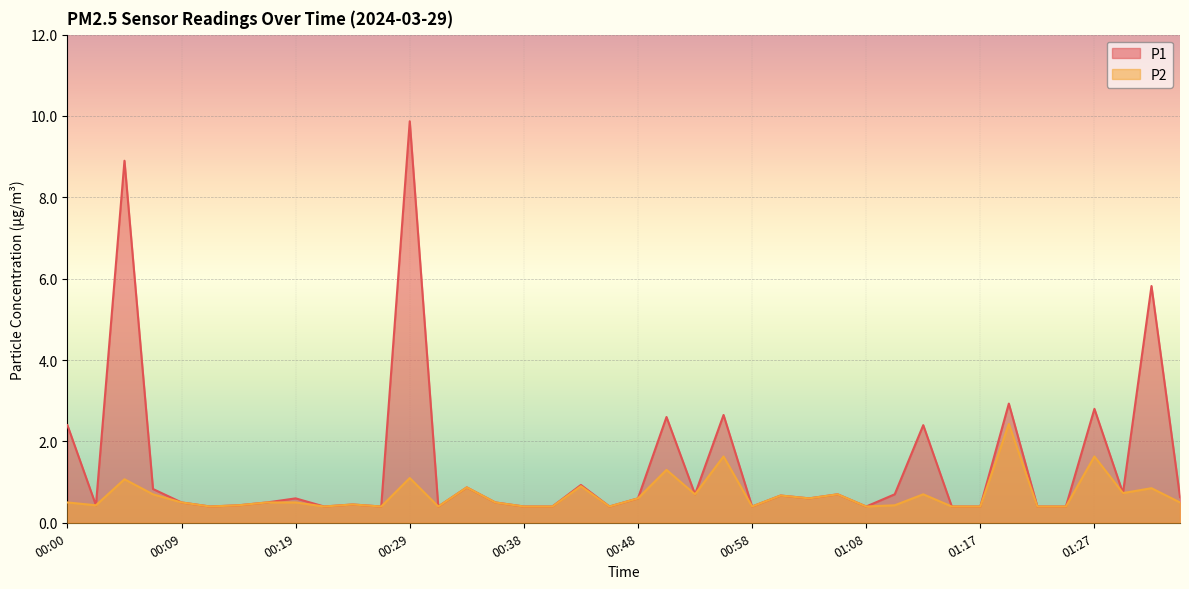

How many interior local valleys does the P1 series have?

11